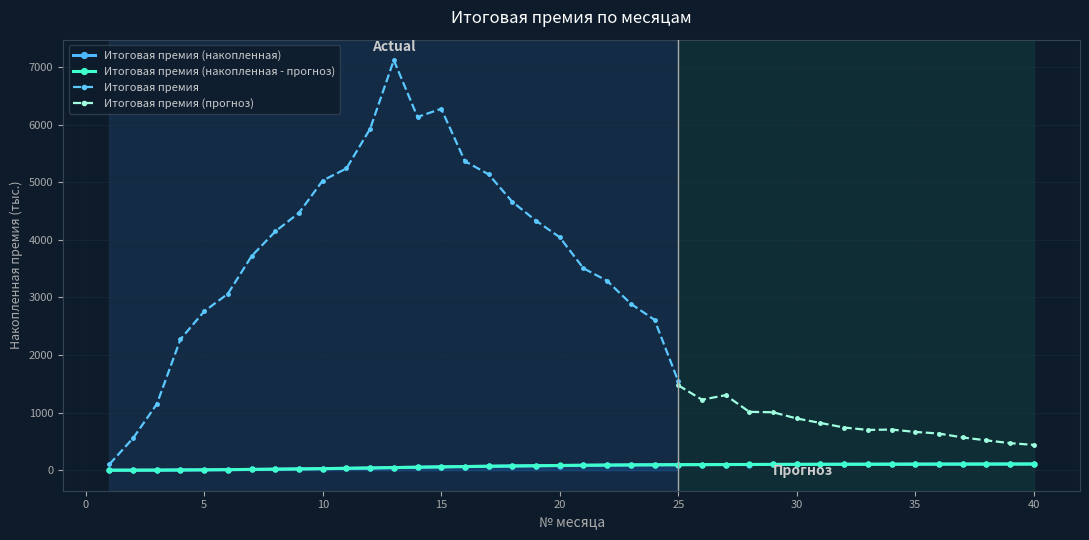

True or false: Итоговая премия (накопленная к дате) has a value of 127.6 at 20.

False